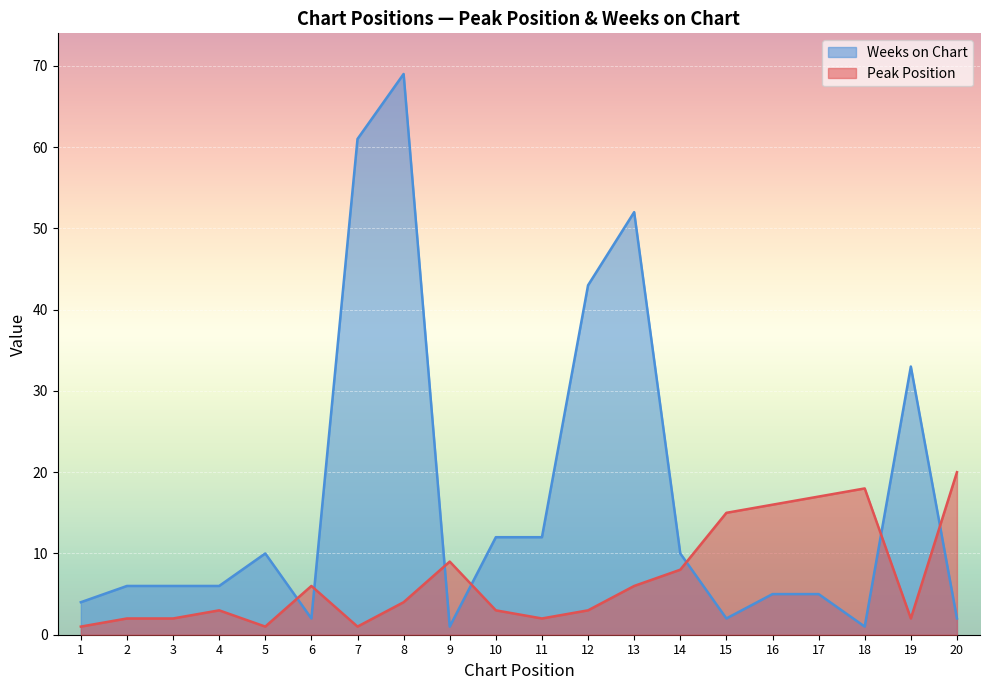

What is the minimum value shown in the chart?

1